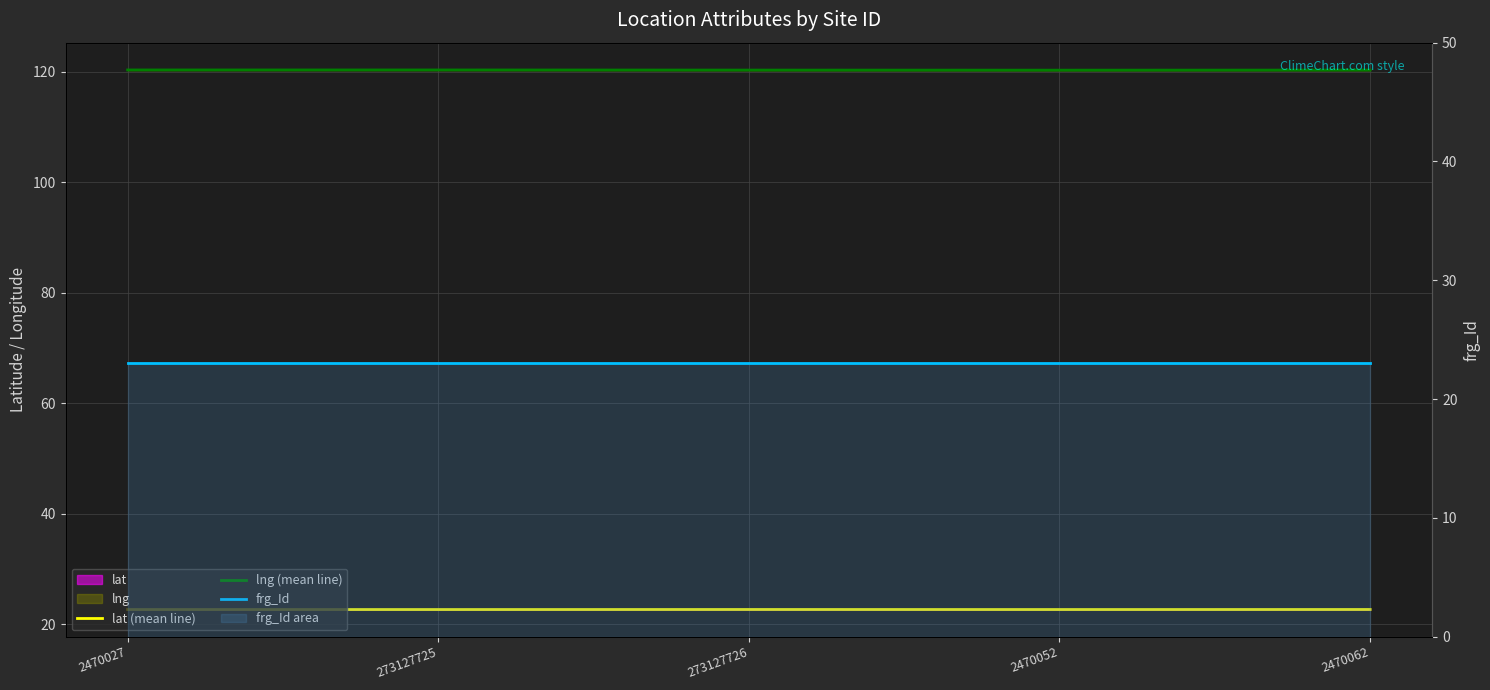

Which label corresponds to the smallest value in the chart?

273127725